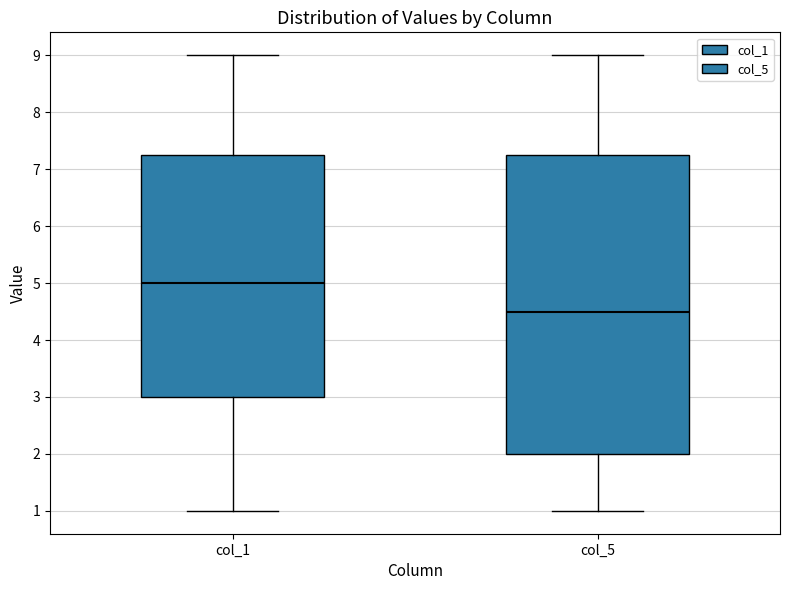

Where is the upper edge of the box for col_5 on the y-axis? The values are not printed on the chart, so give them approximately, as read against the axis.

7.3